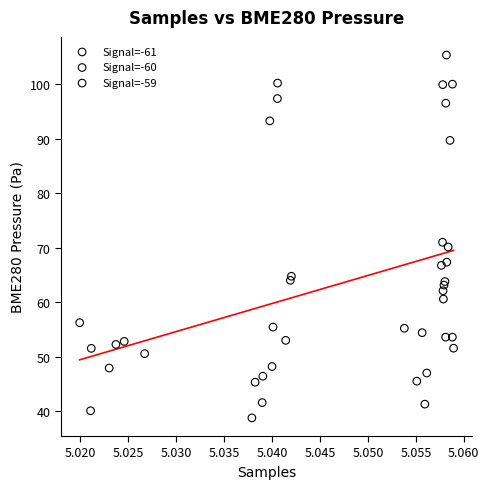

What are all the series names shown in the legend?

Signal=-61, Signal=-60, Signal=-59